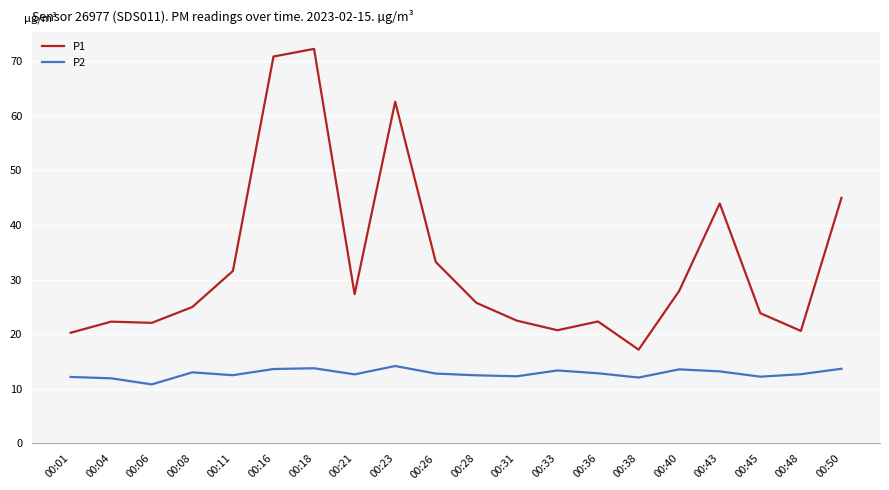

In P1, how many points are higher than both neighbors (excluding endpoints)?

5